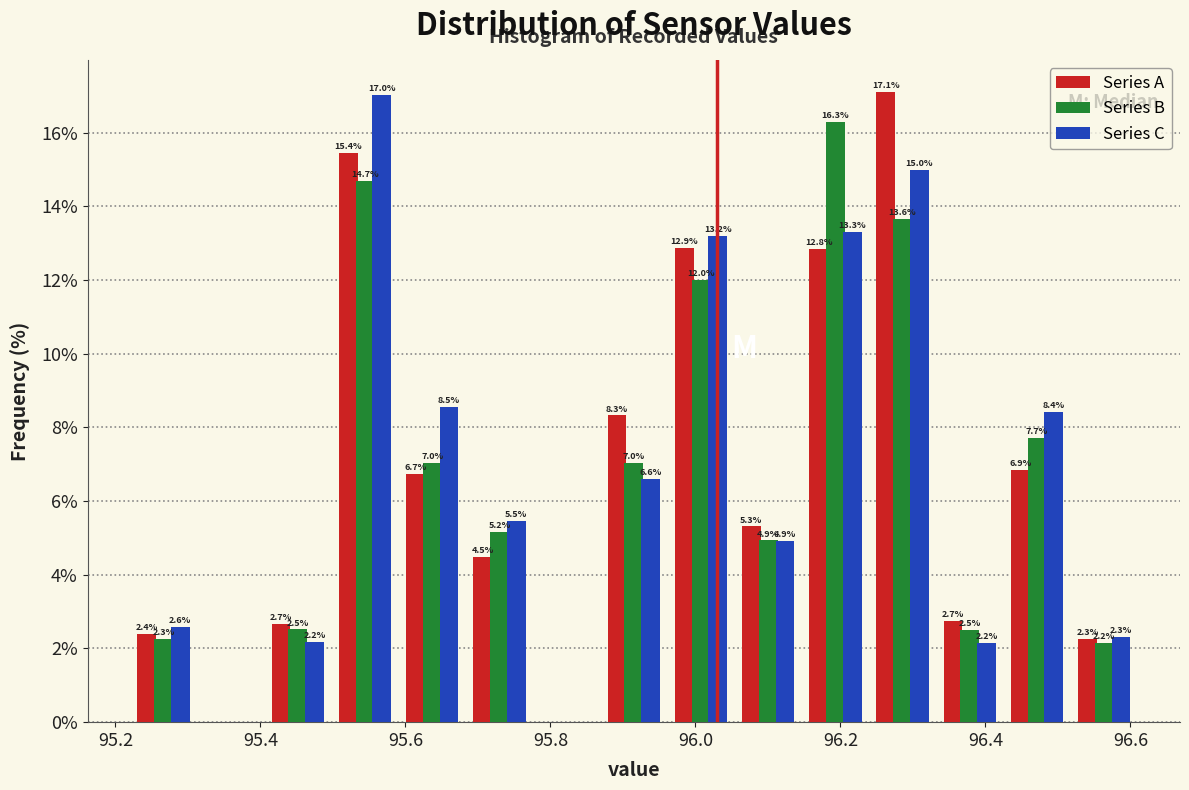

In the Series B series, which range on the x-axis has the tallest bar?

96.14 to 96.24